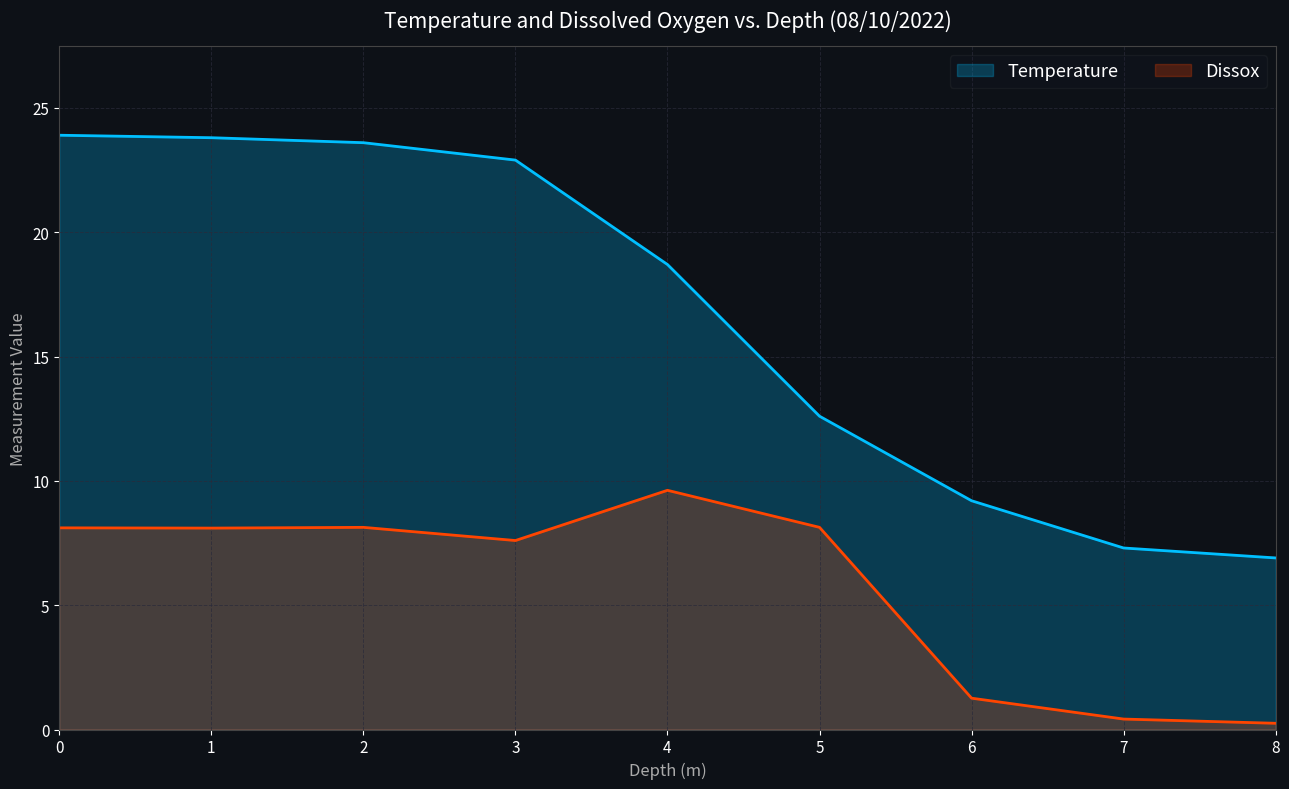

At how many categories does at least one series exceed 7?

8